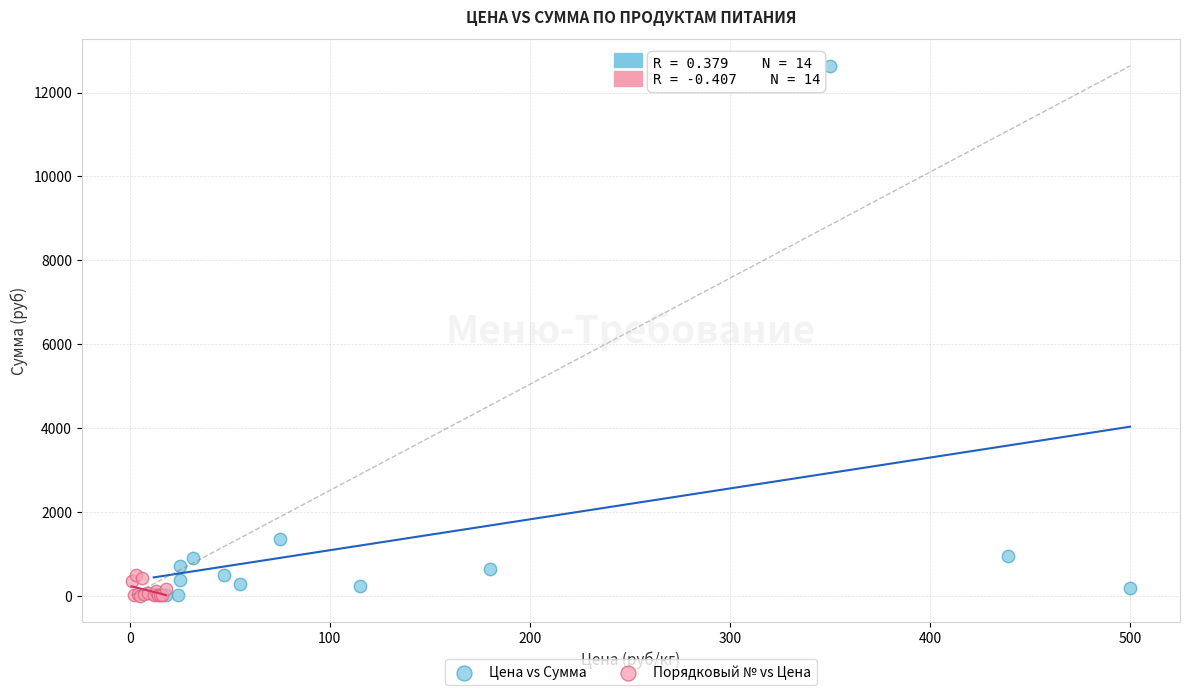

Which series has the largest Y range (max minus min)?

Цена vs Сумма